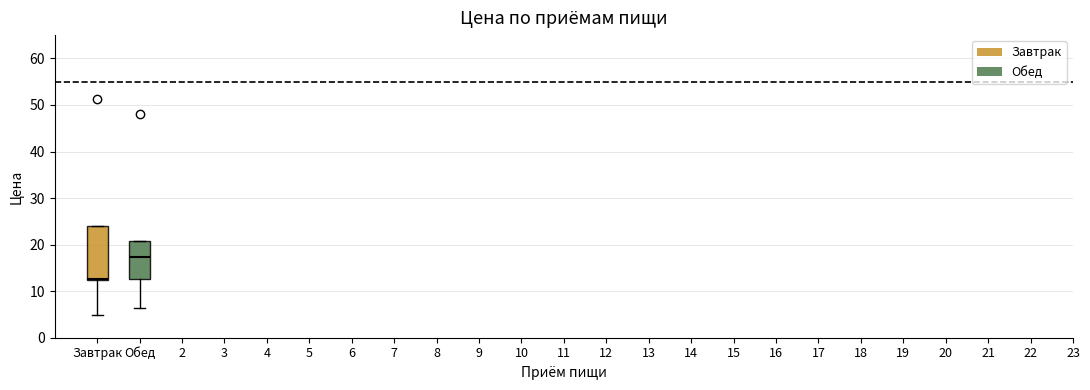

Reading left to right, transcribe this box plot: for each box, give where its median line is, the range the box spans, and where its two whiskers end, as read against the y-axis. The values are not printed on the chart, so give them approximately, as read against the axis.

Завтрак: median 13, box 12 to 24, whiskers 5 to 24
Обед: median 17, box 13 to 21, whiskers 6 to 21